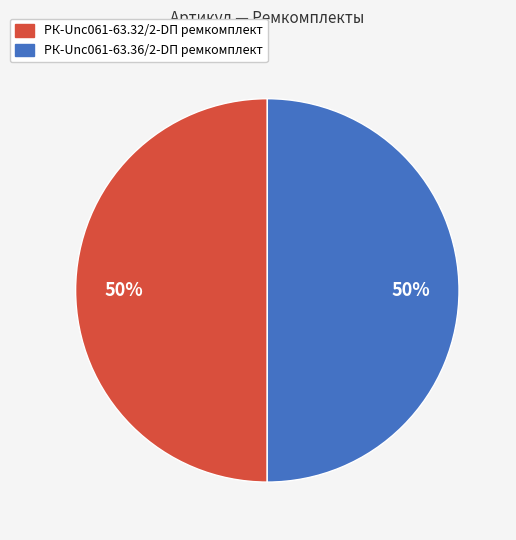

Do РК-Unc061-63.32/2-DП ремкомплект and РК-Unc061-63.36/2-DП ремкомплект together represent more than half of the pie?

Yes